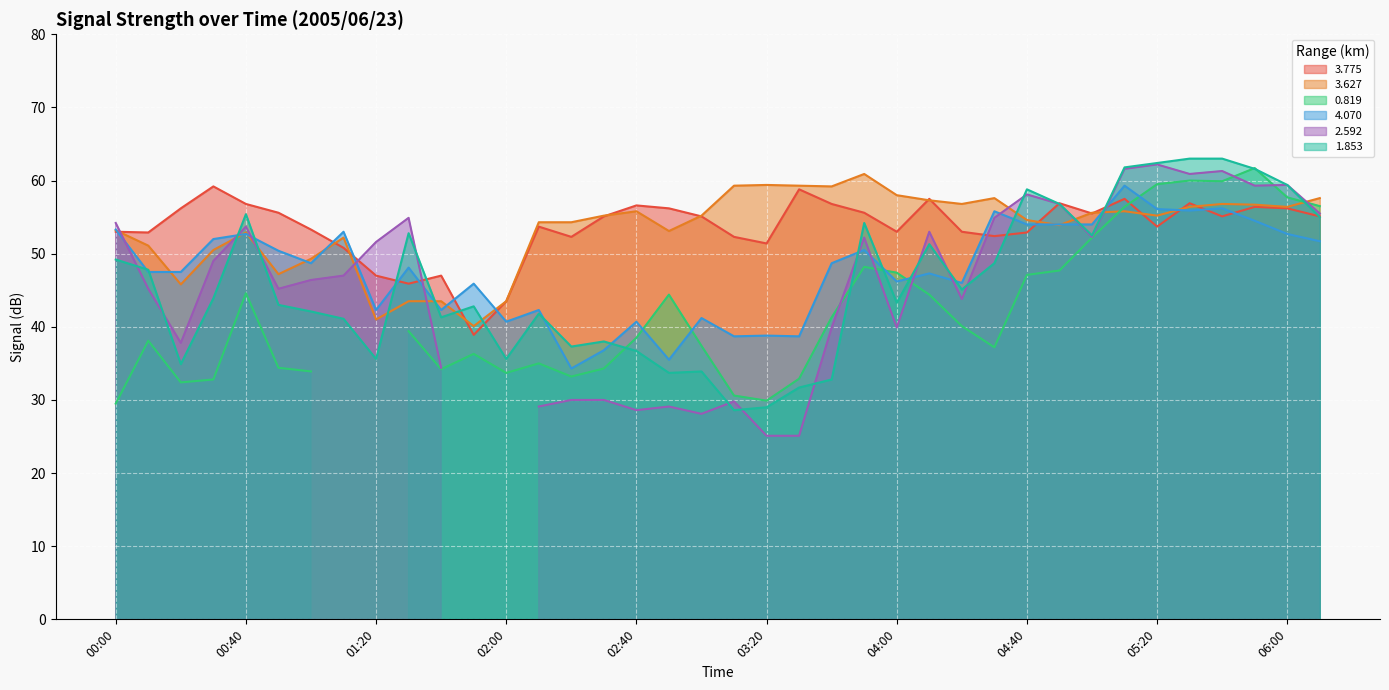

At which label does 3.775 first exceed 55?

00:20